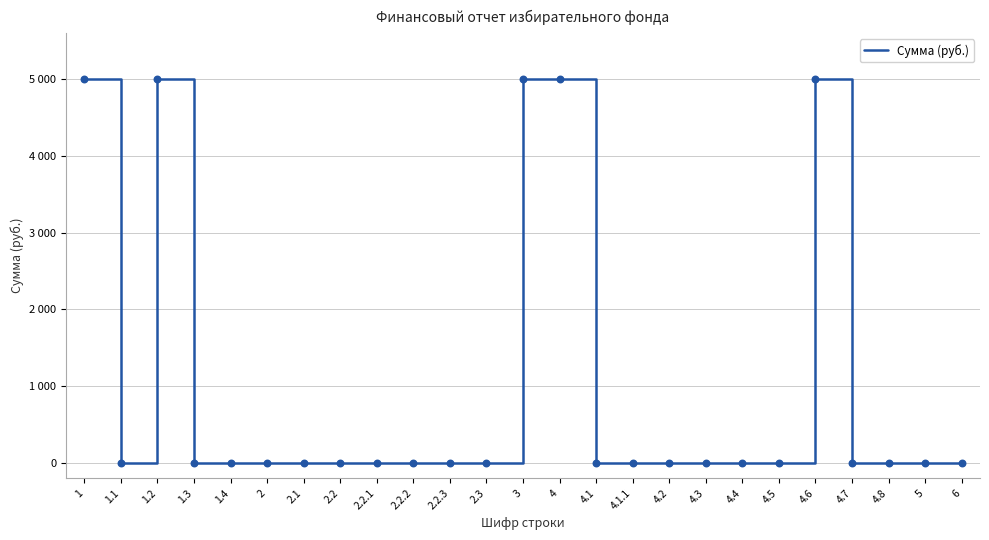

Between 4.5 and 1.3, which is larger?

4.5